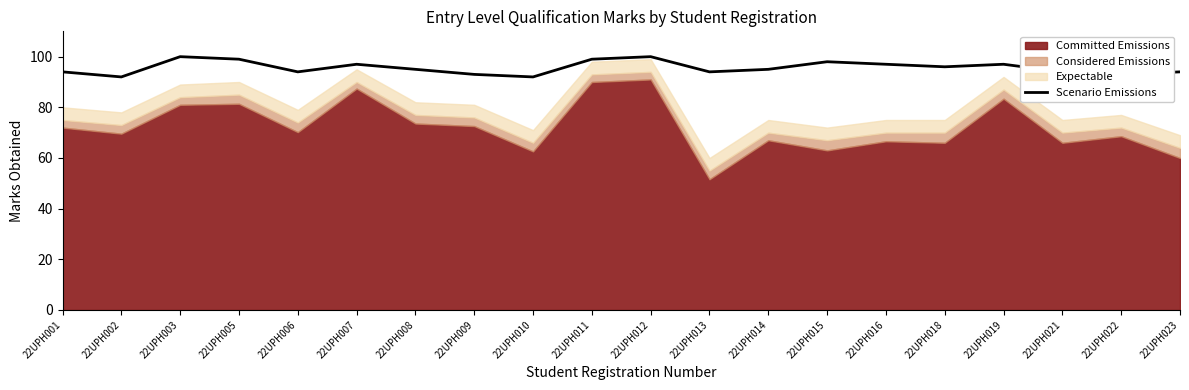

The chart shows a value of 142 at 22UPH022. True or false?

False